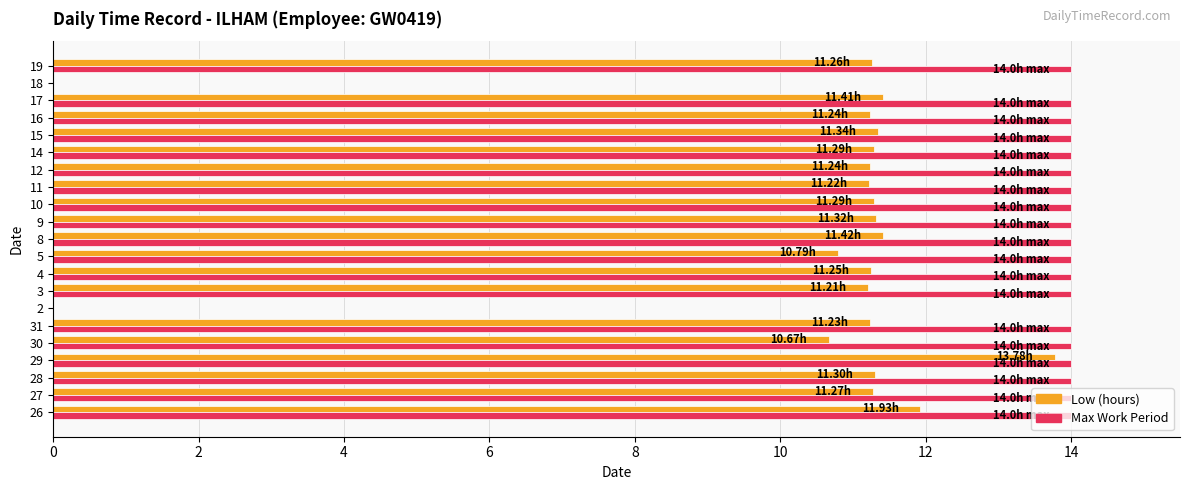

What is the total value across all series at 5?

24.8